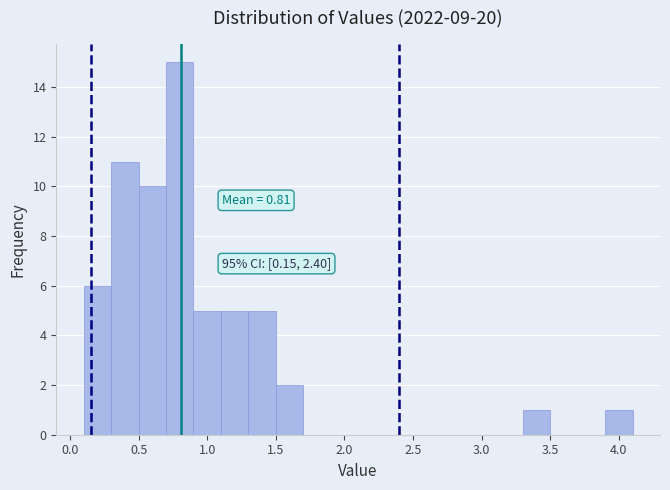

Which range on the x-axis has the tallest bar?

0.7 to 0.9